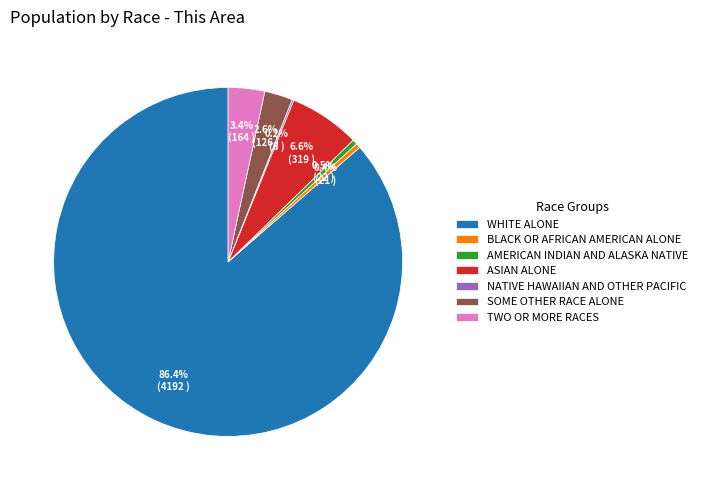

What is the largest slice in the pie chart?

WHITE ALONE